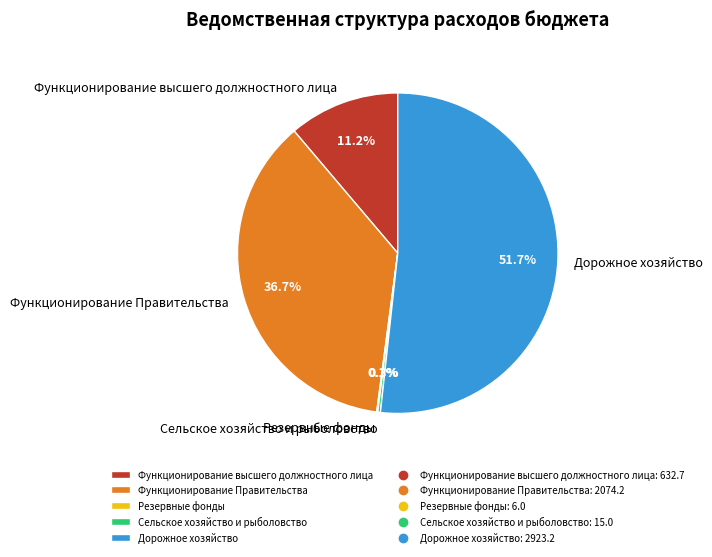

Which slice is the largest?

Дорожное хозяйство